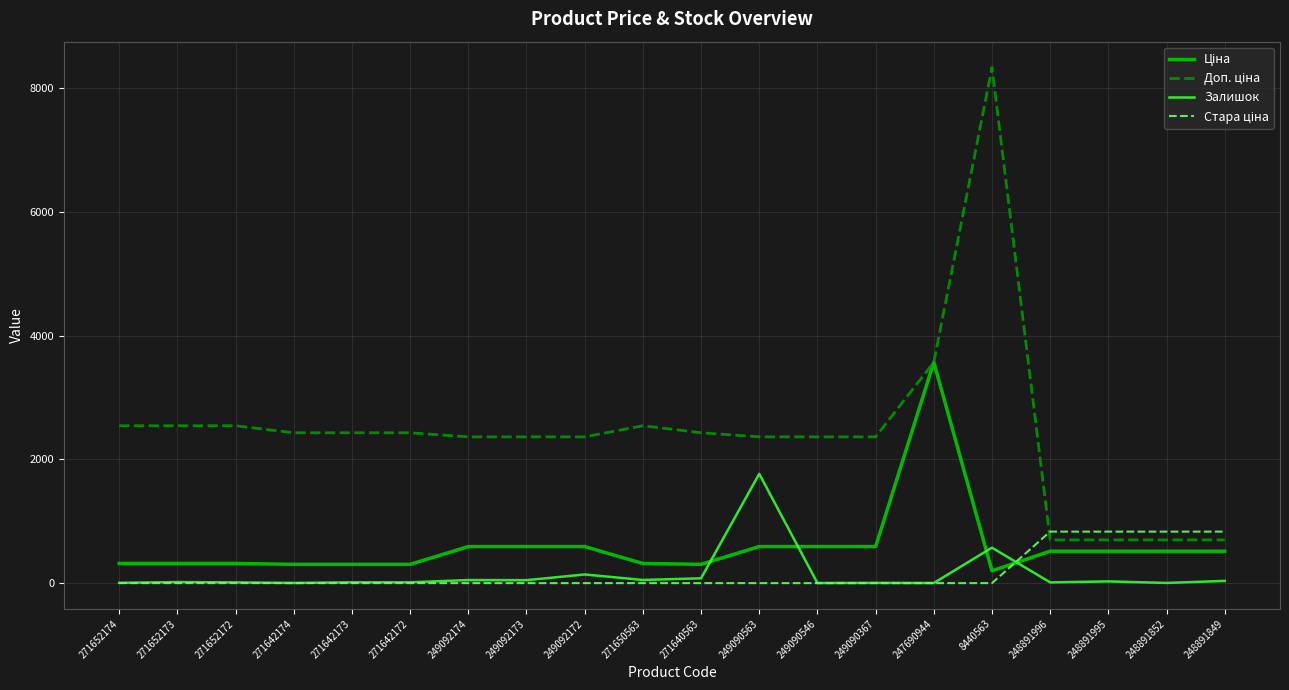

What is the greatest value displayed?

8333.6